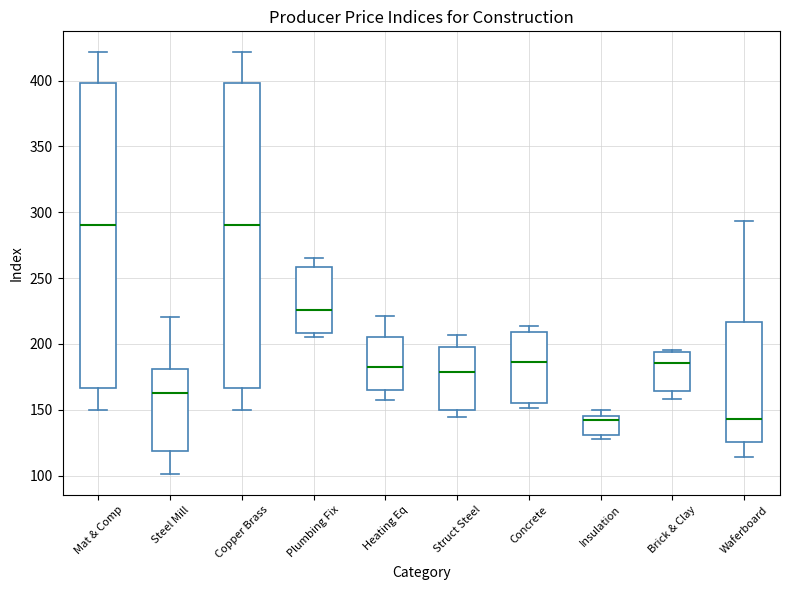

Where does the lower whisker of the box for Copper Brass end on the y-axis? The values are not printed on the chart, so give them approximately, as read against the axis.

150